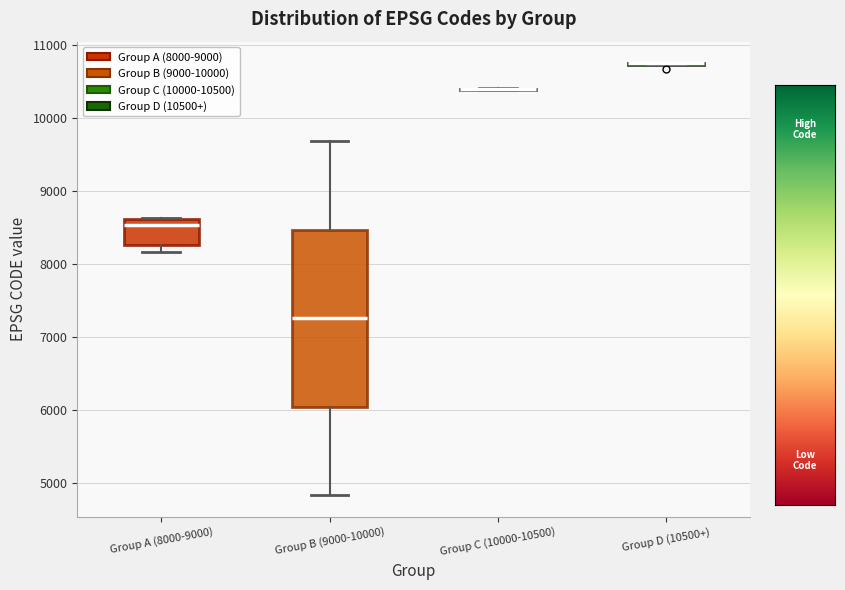

Comparing the boxes themselves (not the whiskers), which one is the tallest?

Group B (9000-10000)